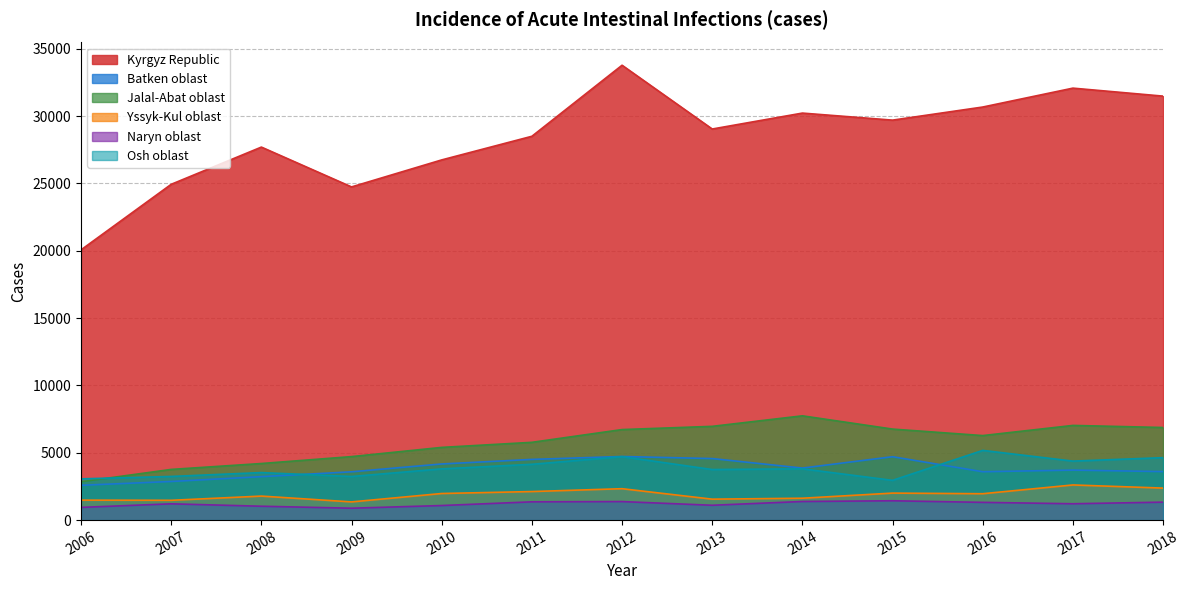

List the series in order of their peak value, lowest first.

Naryn oblast, Yssyk-Kul oblast, Batken oblast, Osh oblast, Jalal-Abat oblast, Kyrgyz Republic